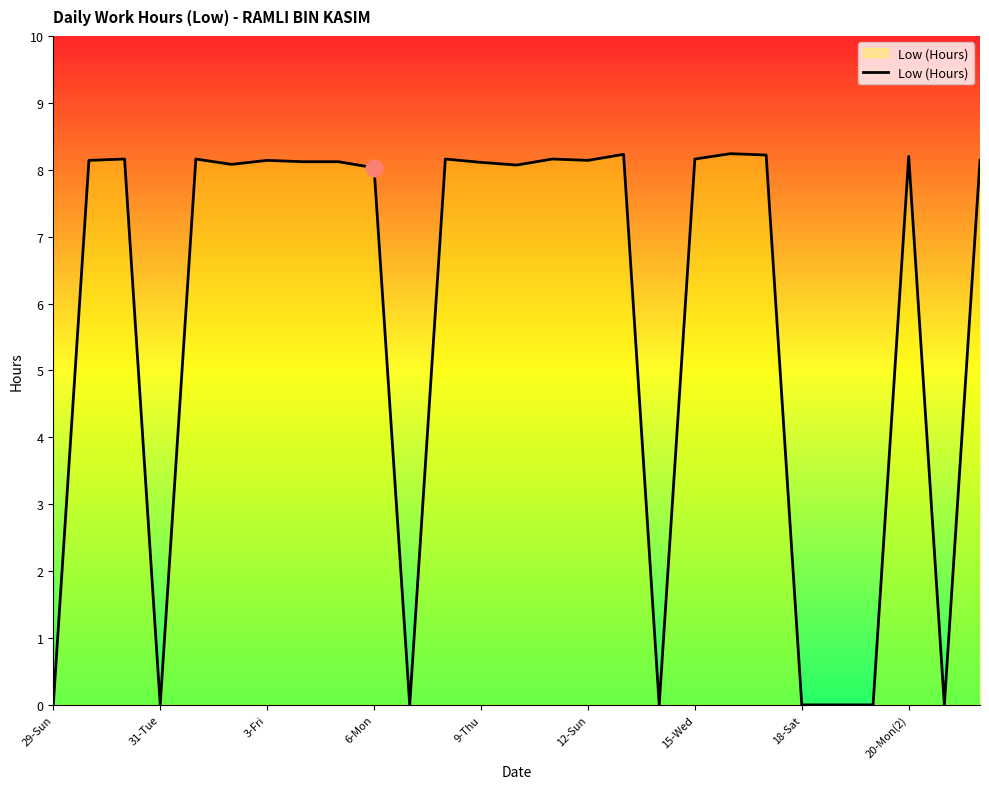

What is the maximum value shown in the chart?

8.2